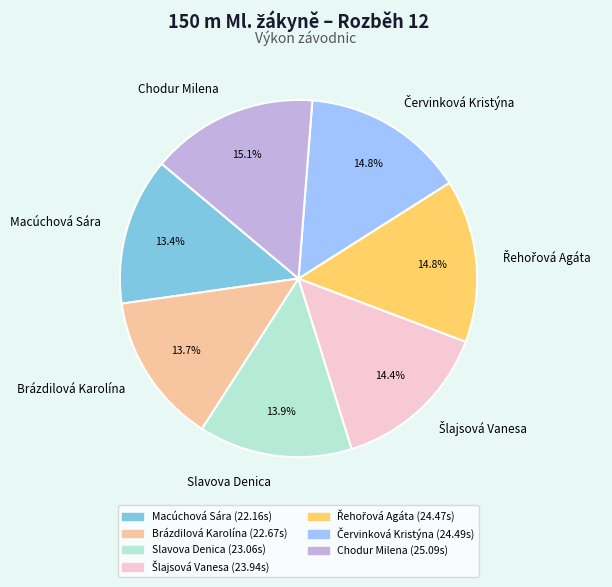

Is Brázdilová Karolína the majority of the pie?

No